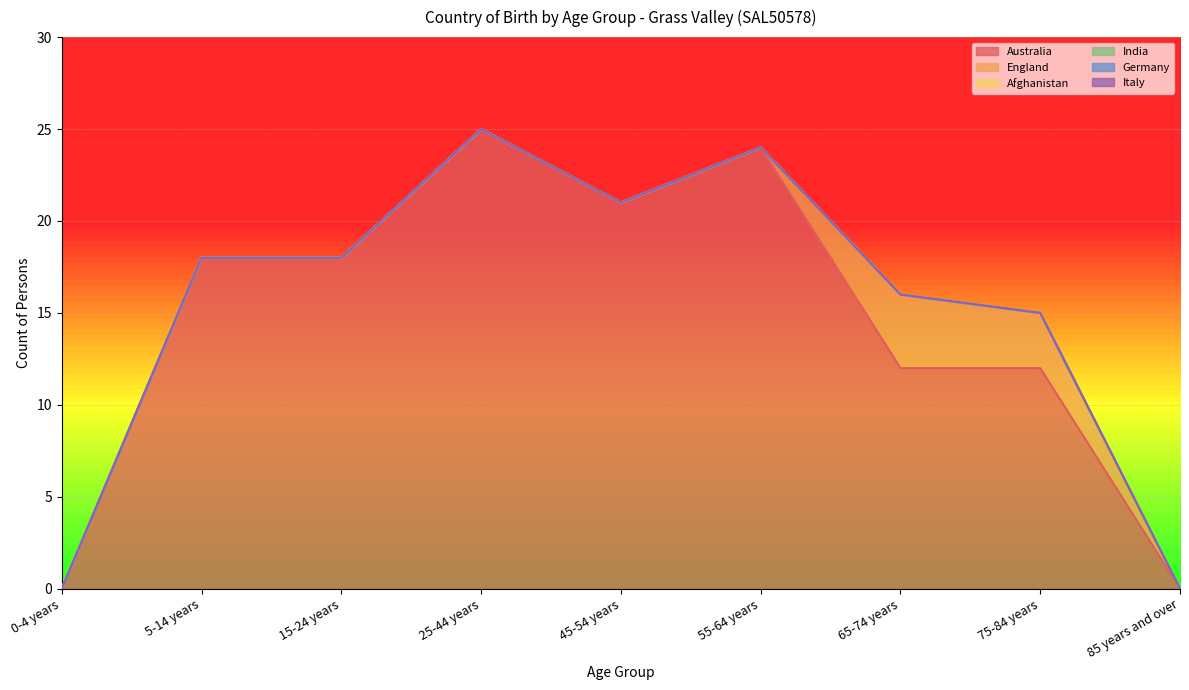

At which category is the sum across all series the highest?

25-44 years